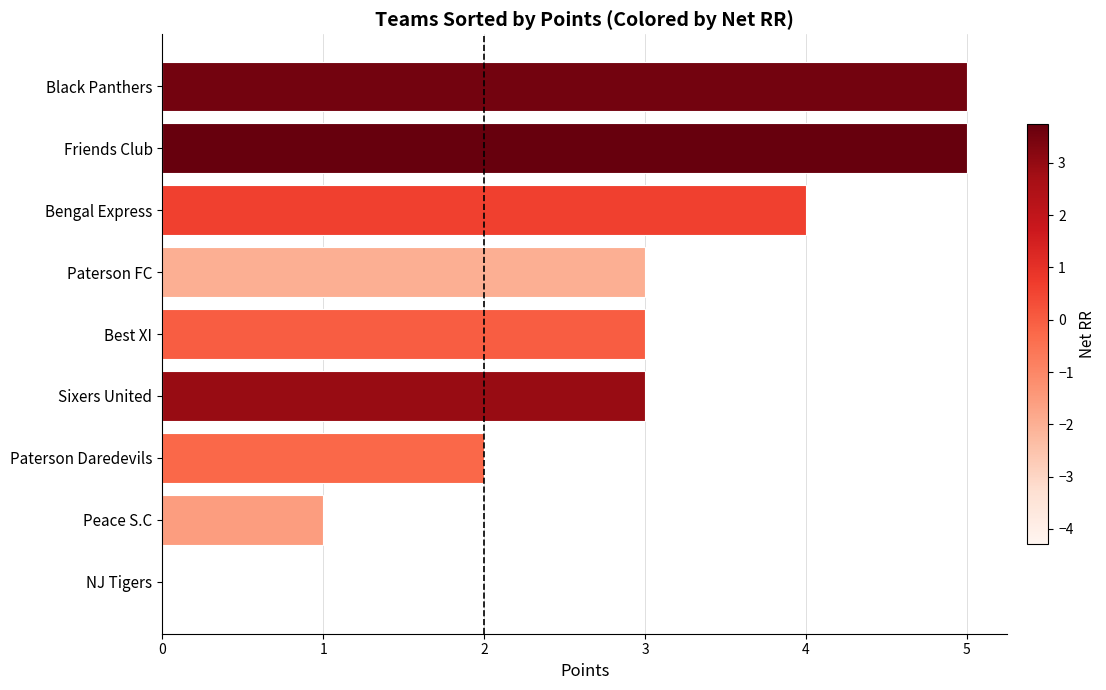

Reading bottom to top, list all the values displayed in this chart.

NJ Tigers=0	Peace S.C=1	Paterson Daredevils=2	Sixers United=3	Best XI=3	Paterson FC=3	Bengal Express=4	Friends Club=5	Black Panthers=5